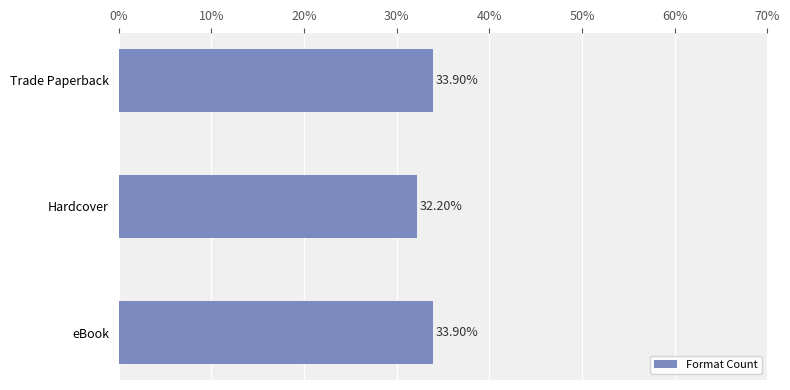

Between Hardcover and eBook, which is larger?

eBook